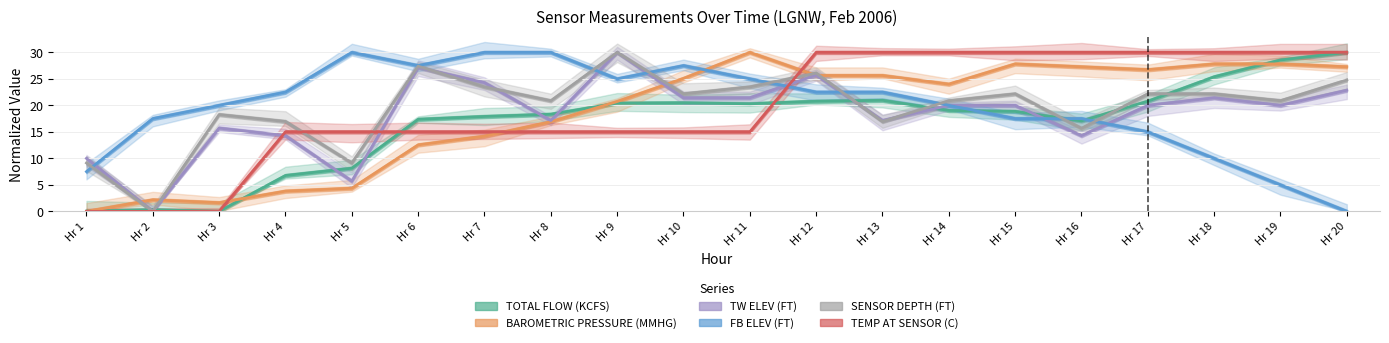

Where do FB ELEV (FT) and TOTAL FLOW (KCFS) first cross each other?

Hr 14 and Hr 15